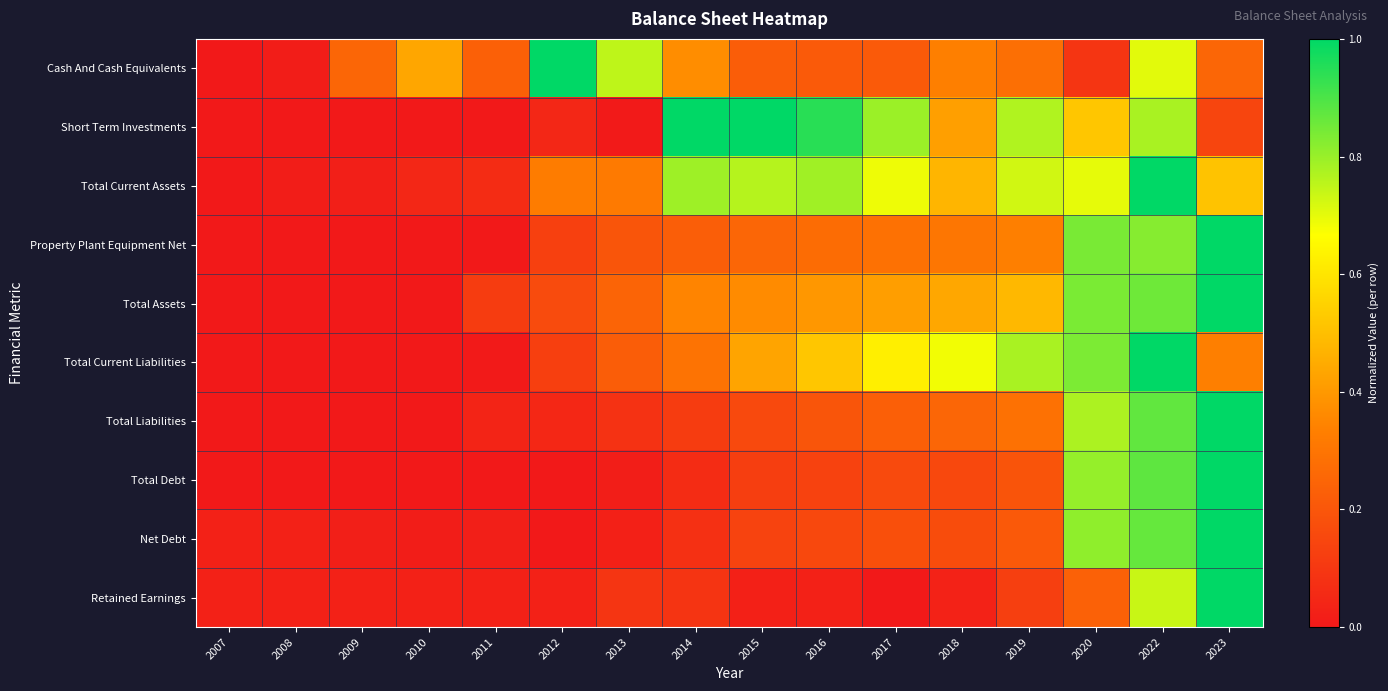

Between 2009 and 2011, which series saw the biggest shift?

Total Assets